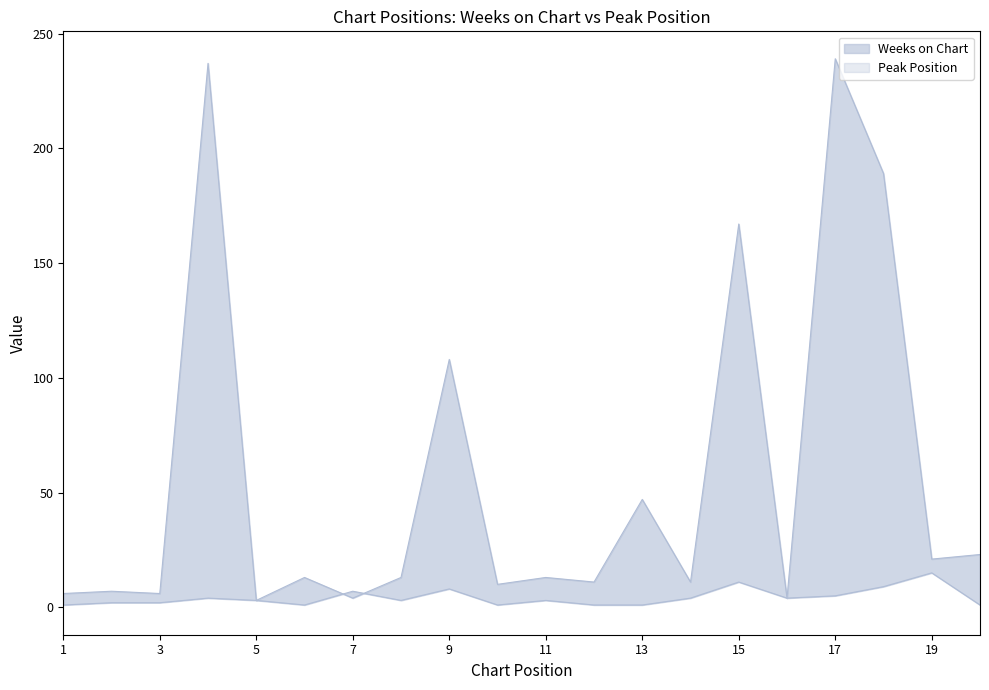

Does the chart display data point markers on the line(s)?

No